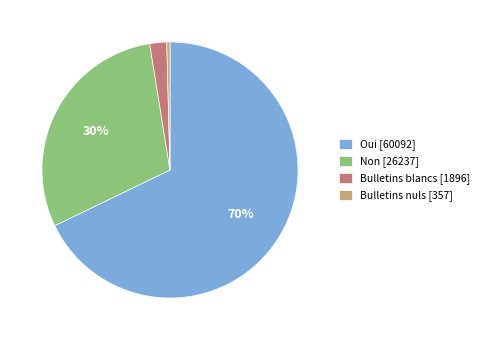

What is the majority slice?

Oui